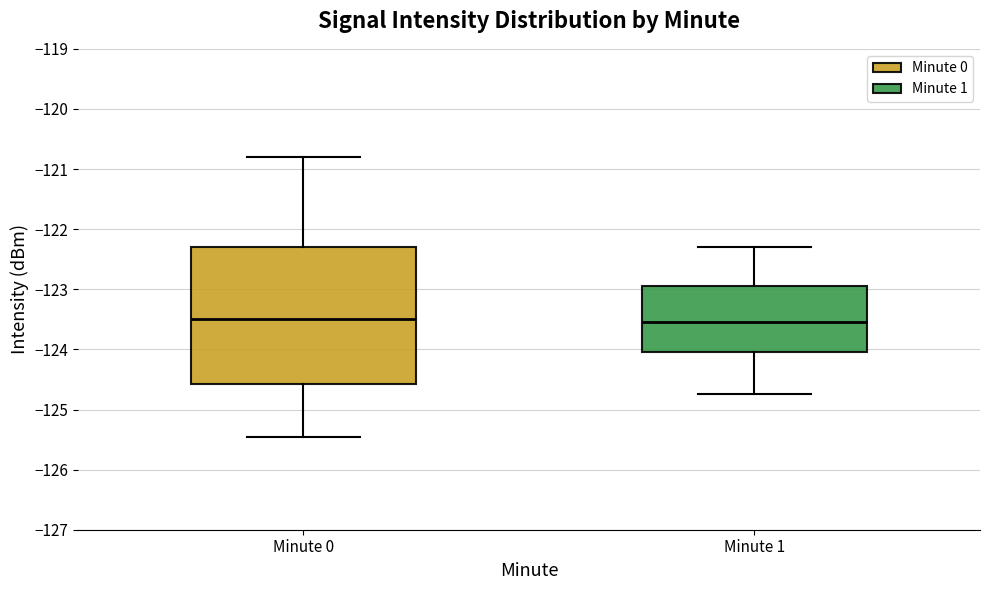

Where does the lower whisker of the box for Minute 1 end on the y-axis? The values are not printed on the chart, so give them approximately, as read against the axis.

-124.7